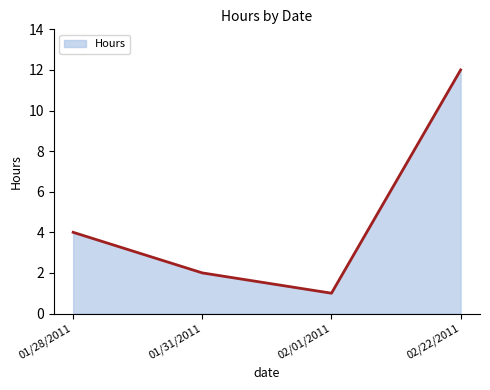

Count the number of categories in the chart.

4